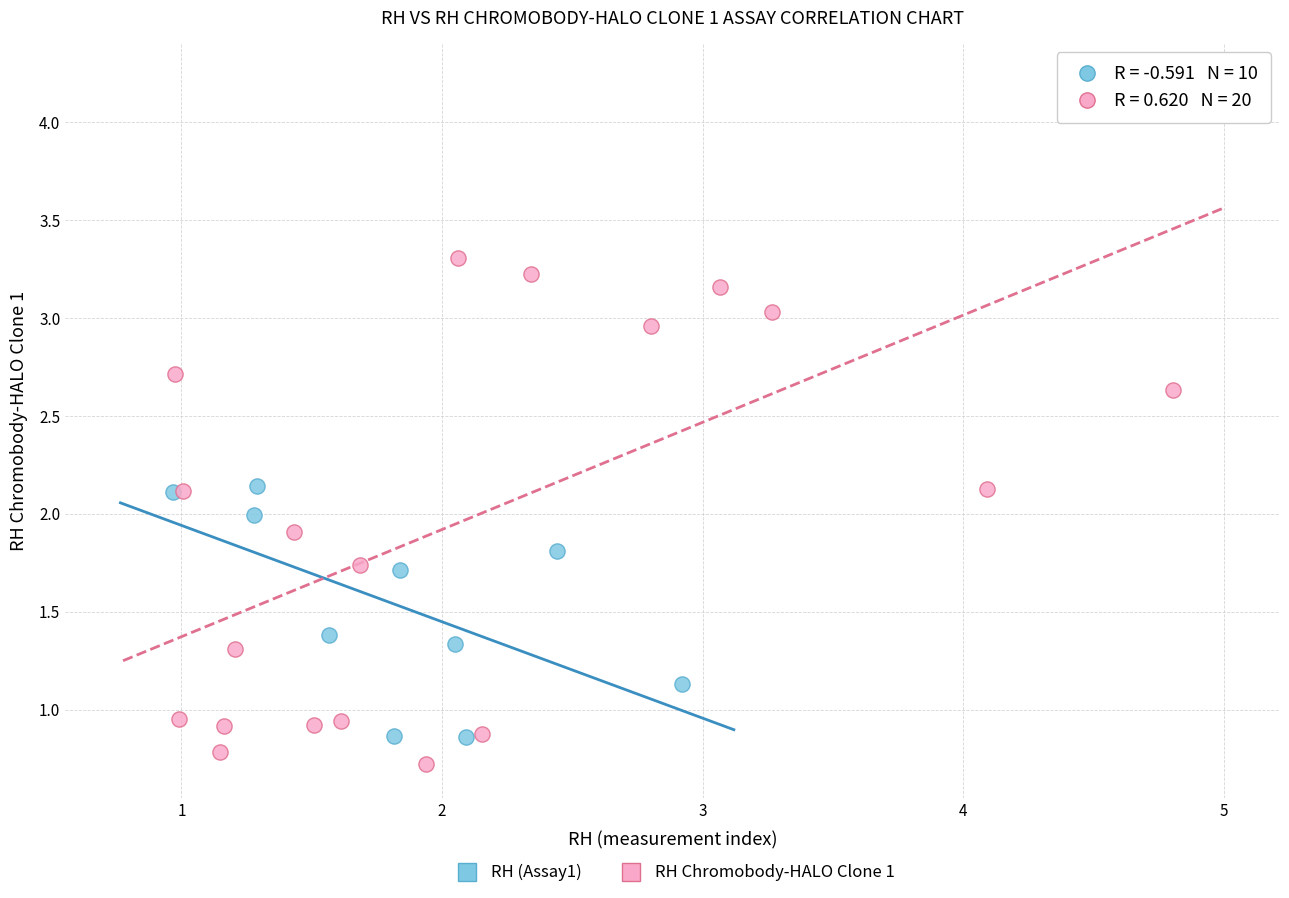

Which series reaches the maximum Y coordinate?

RH Chromobody-HALO Clone 1